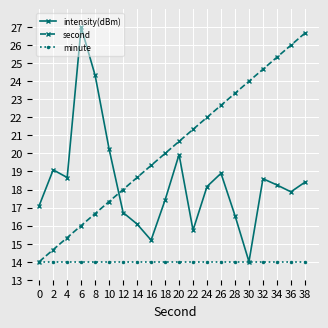

At which category is the sum across all series the highest?

38